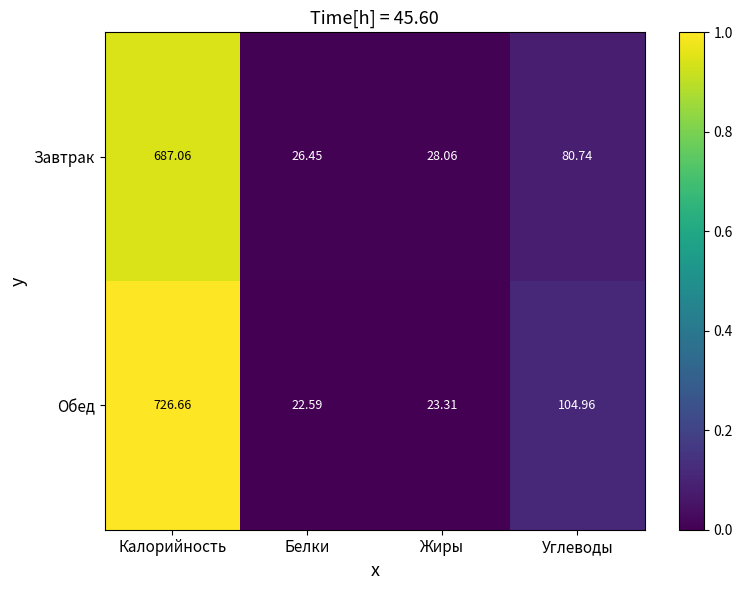

Which category has the highest value across all series?

Калорийность